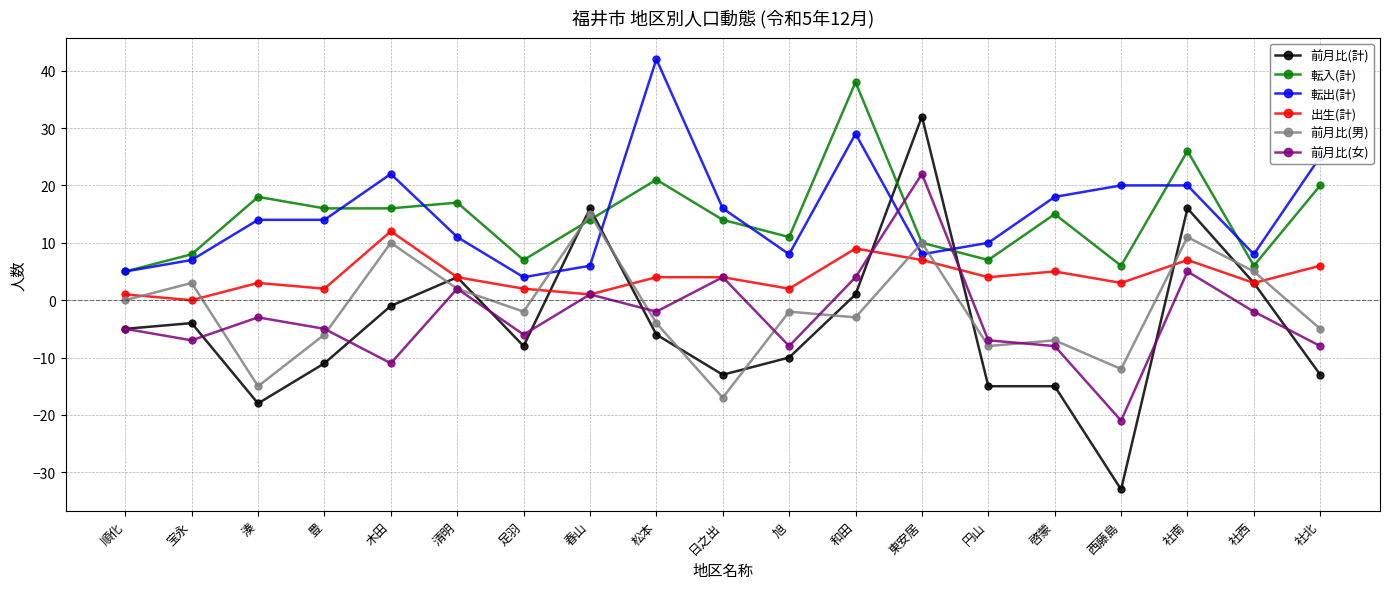

Is the value of 転入(計) at 豊 greater than the value of 前月比(女) at 清明?

Yes